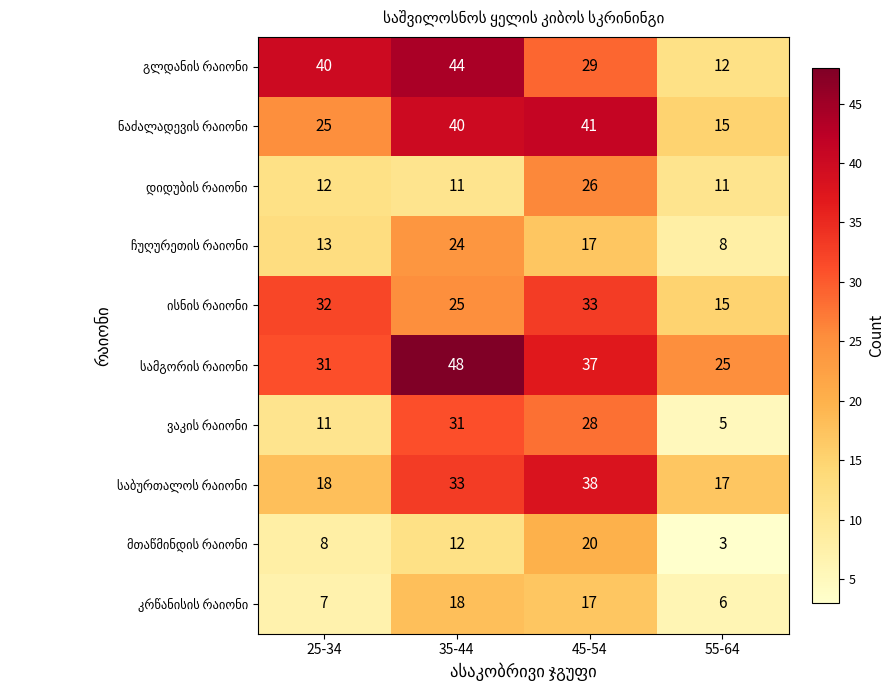

What is the difference between the highest and lowest values at 25-34?

33